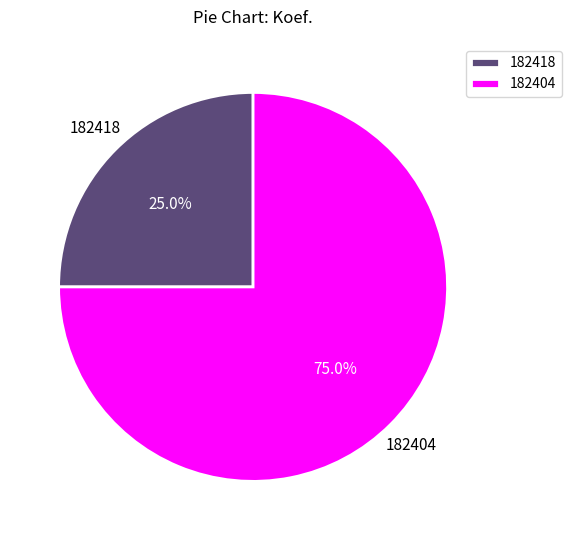

Which category has the biggest portion of the pie?

182404